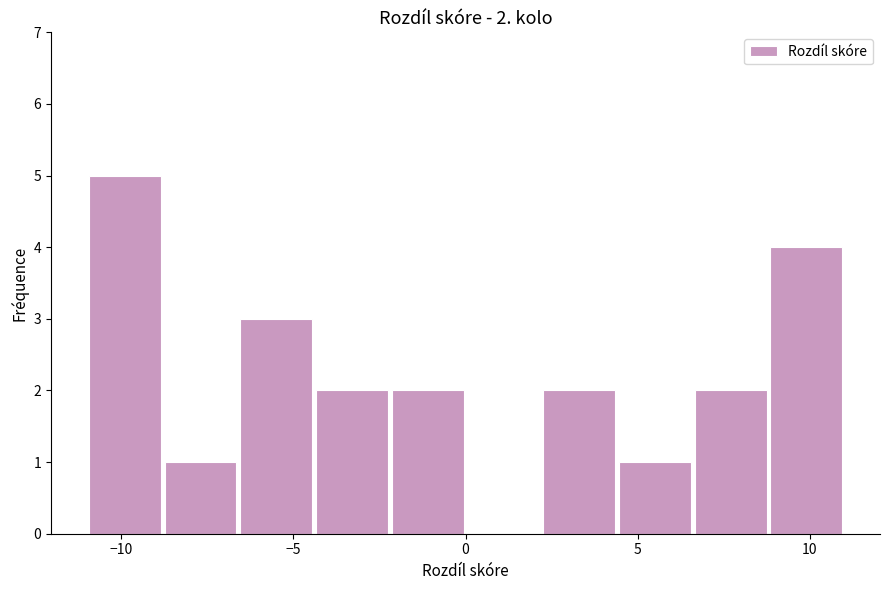

Over which range of the x-axis is the bar tallest?

-11.0 to -8.8